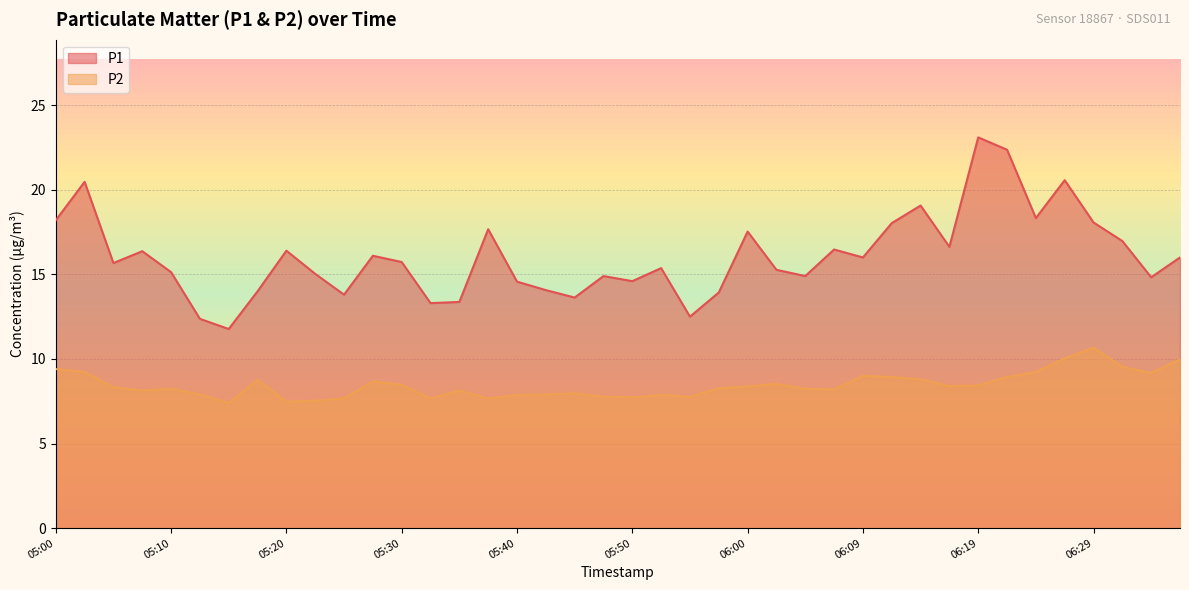

How many interior local valleys does the P1 series have?

12